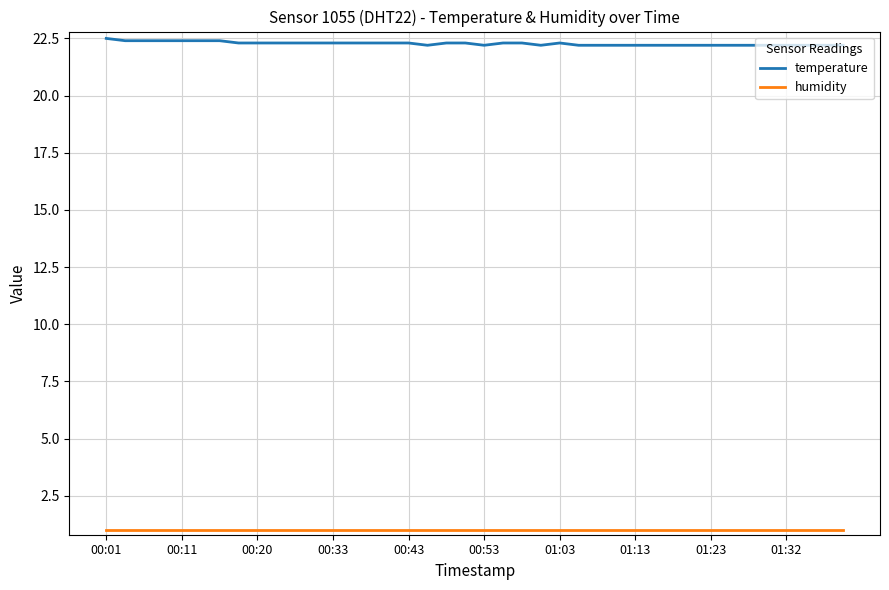

Which series has the largest total across all categories?

temperature